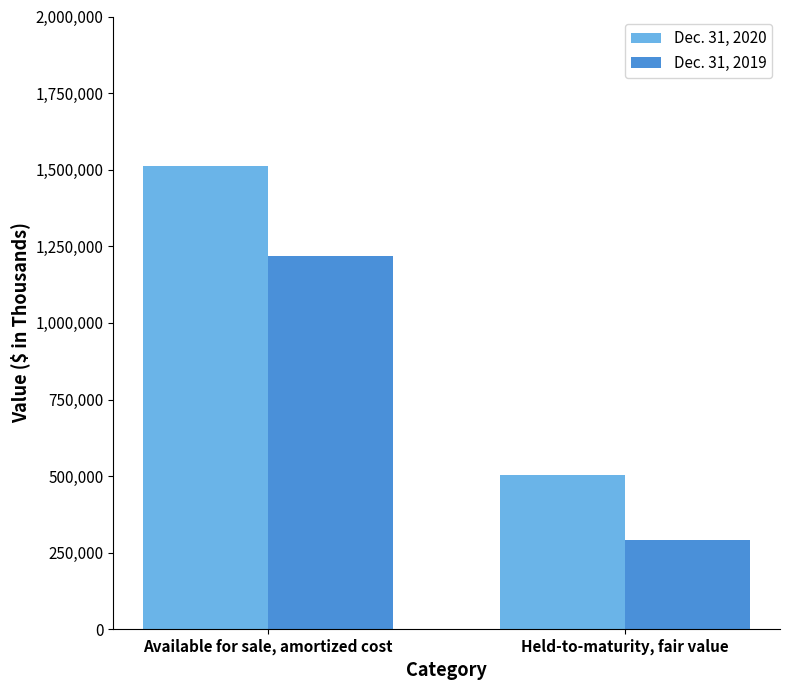

What is the label of the 2nd bar from the left?

Held-to-maturity, fair value